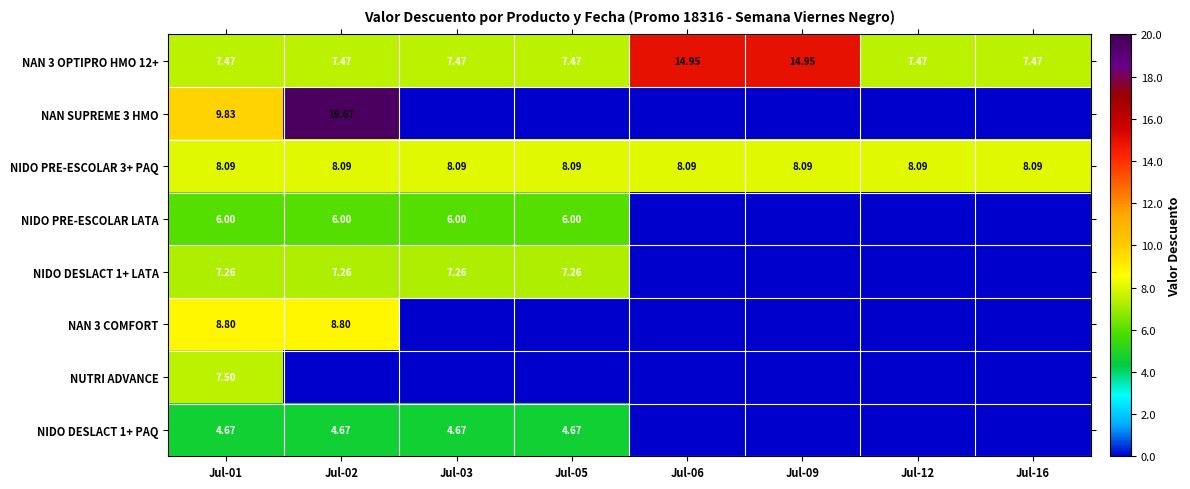

At how many categories does at least one series exceed 7?

8